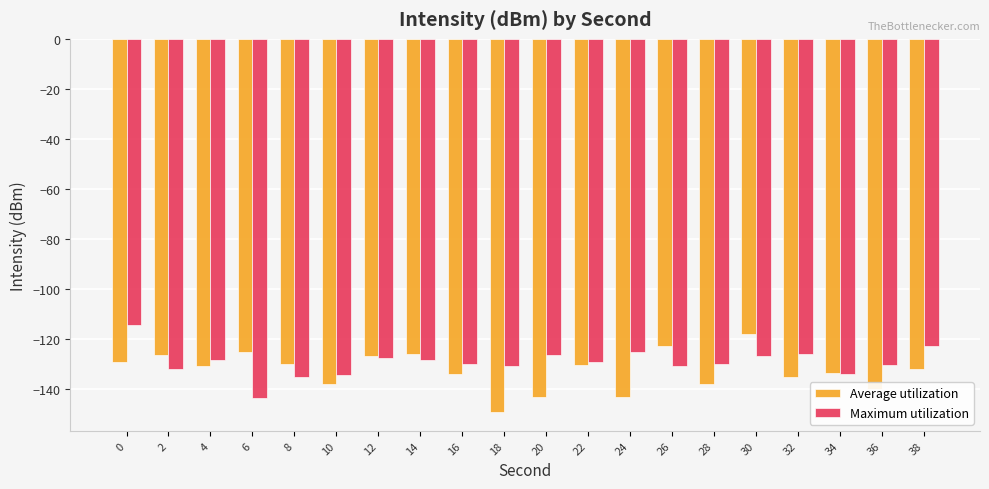

The value of Average utilization at 20 is -143.4. True or false?

True